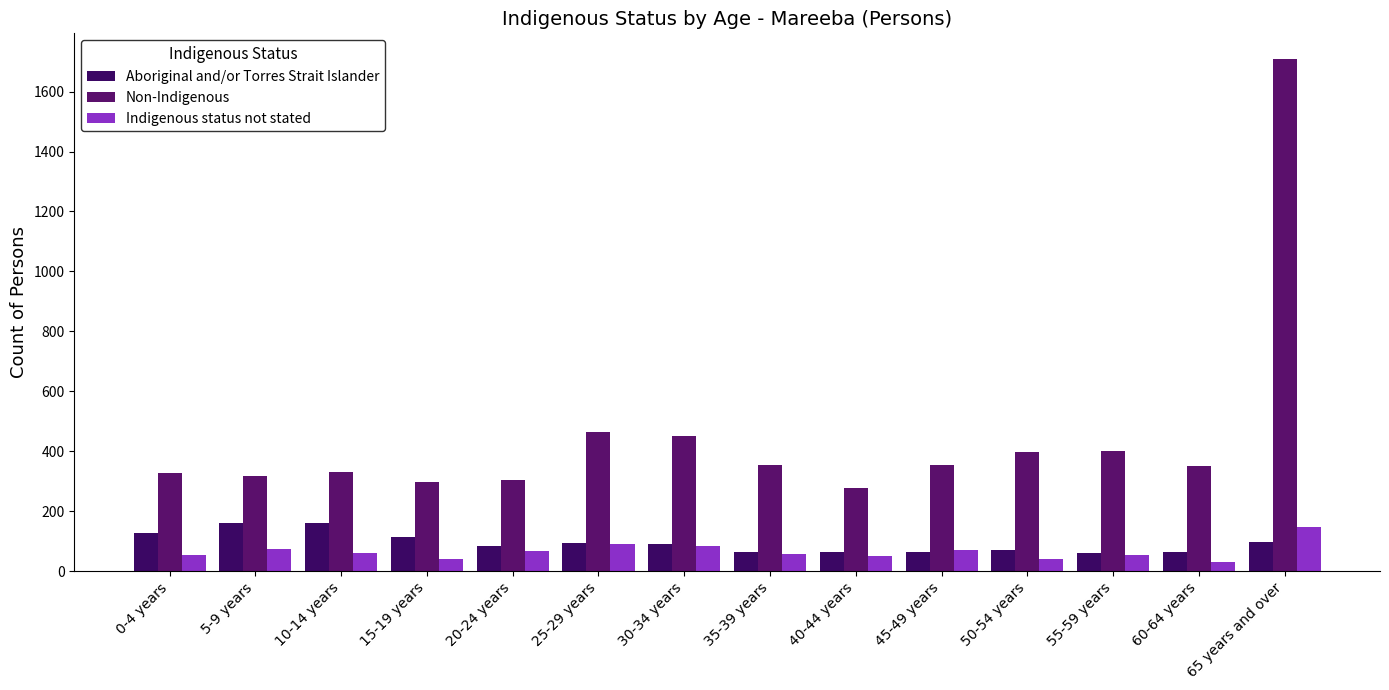

What are all the series names shown in the legend?

Aboriginal and/or Torres Strait Islander, Non-Indigenous, Indigenous status not stated